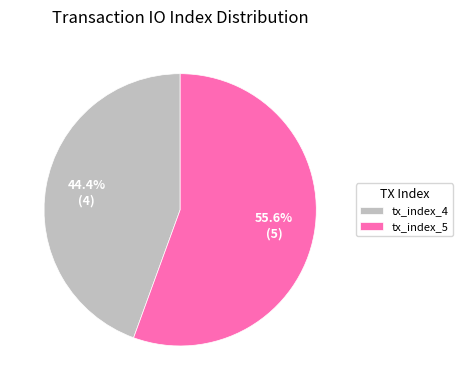

Combined, what portion of the pie is tx_index_5 and tx_index_4?

100.0%